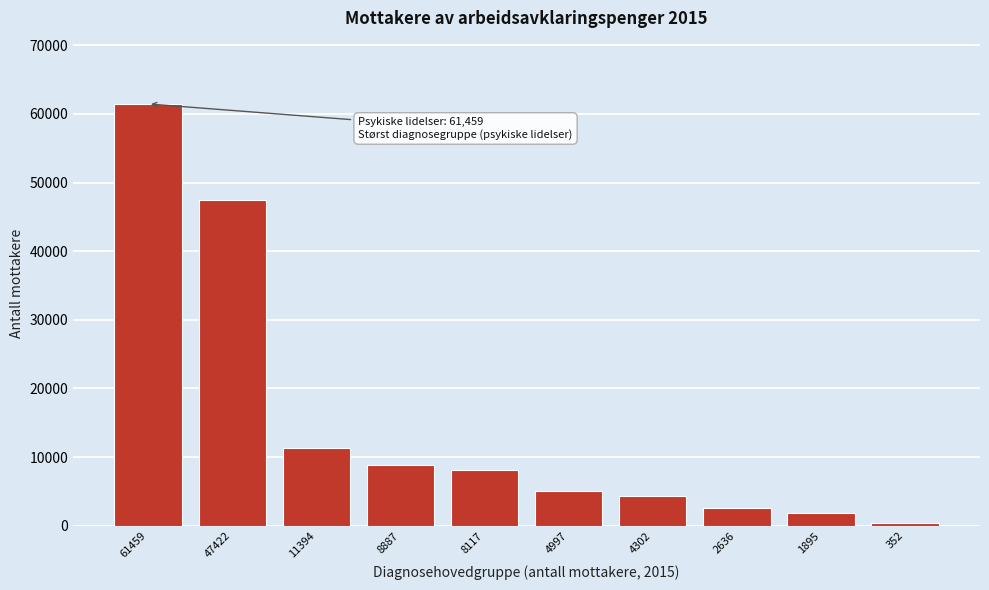

Reading left to right, list all the values displayed in this chart.

61459	47422	11394	8887	8117	4997	4302	2636	1895	352